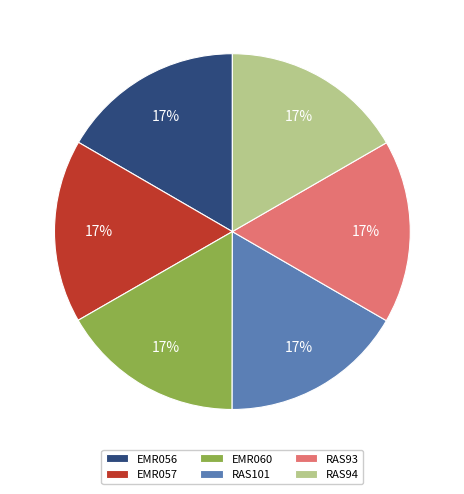

Do EMR060 and RAS93 together represent more than half of the pie?

No